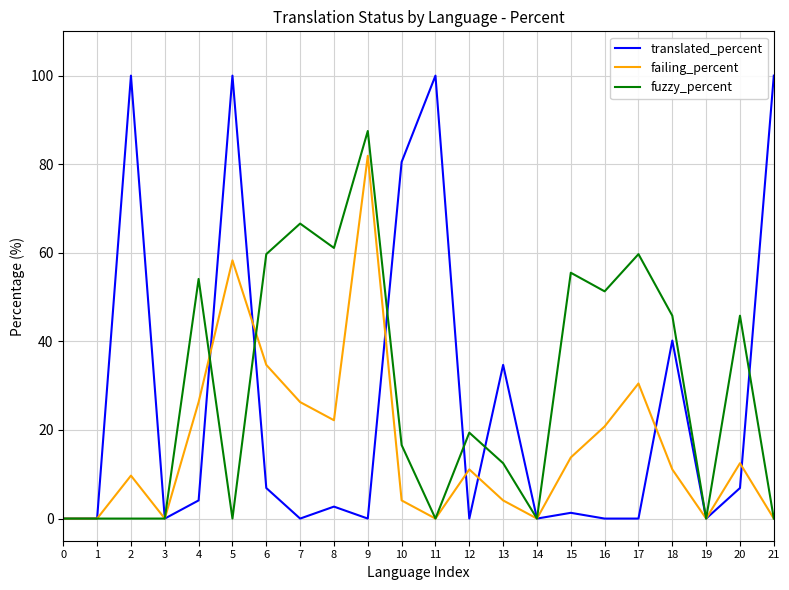

In translated_percent, how many points are higher than both neighbors (excluding endpoints)?

7